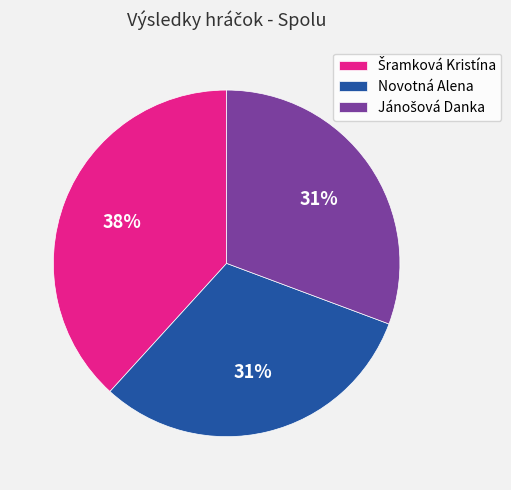

To the nearest percent, what is the average slice percentage?

33%